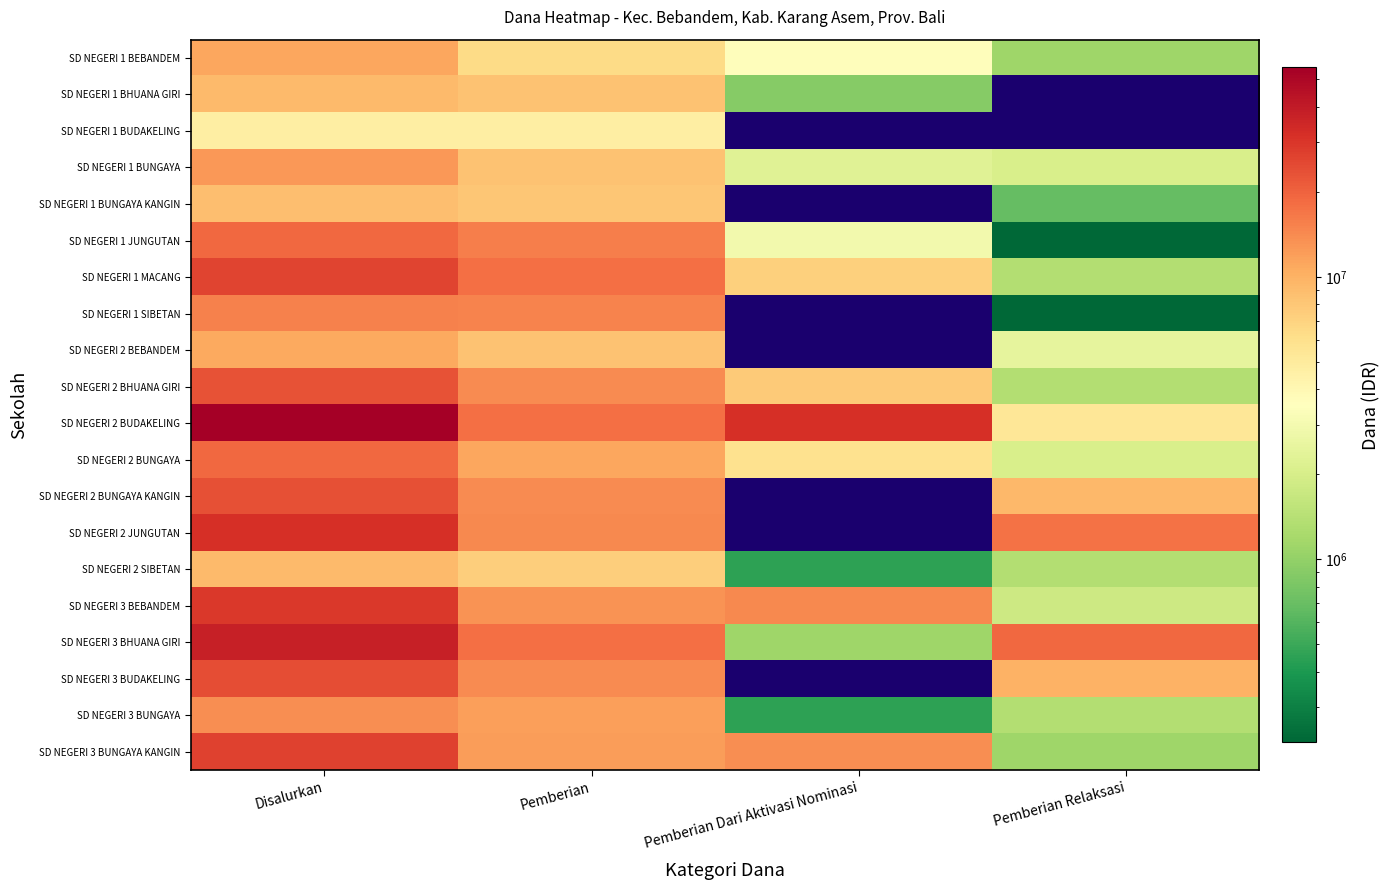

What is the difference between the highest and lowest values at Pemberian Dari Aktivasi Nominasi?

31500000.0